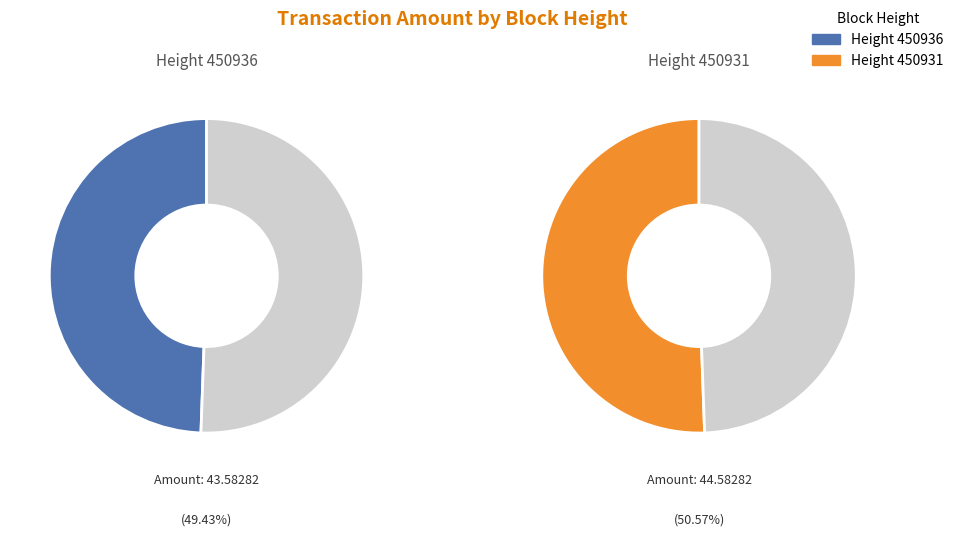

Is there a majority slice in this chart?

Yes